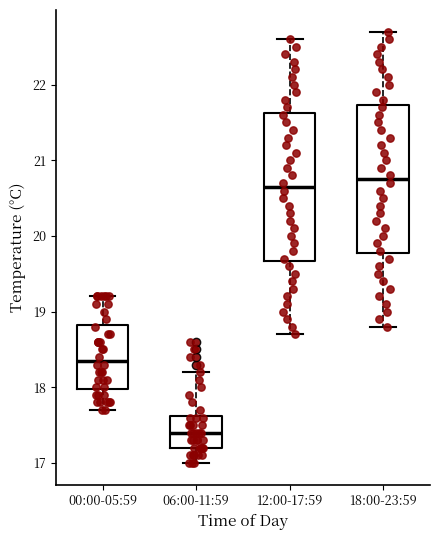

Reading left to right, transcribe this box plot: for each box, give where its median line is, the range the box spans, and where its two whiskers end, as read against the y-axis. The values are not printed on the chart, so give them approximately, as read against the axis.

00:00-05:59: median 18.4, box 18.0 to 18.8, whiskers 17.7 to 19.2
06:00-11:59: median 17.4, box 17.2 to 17.6, whiskers 17.0 to 18.2
12:00-17:59: median 20.7, box 19.7 to 21.6, whiskers 18.7 to 22.6
18:00-23:59: median 20.8, box 19.8 to 21.7, whiskers 18.8 to 22.7